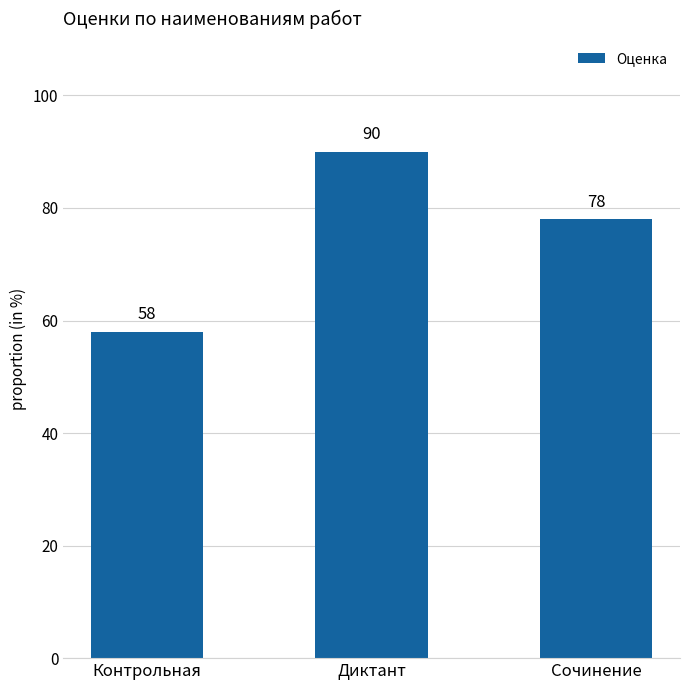

Which label corresponds to the smallest value in the chart?

Контрольная